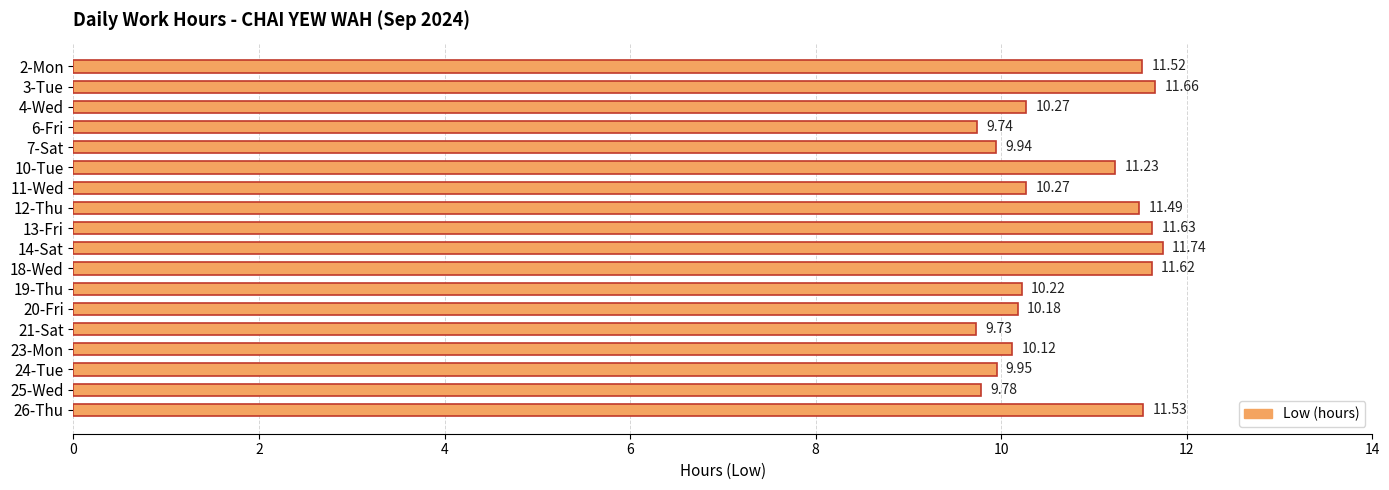

What is the ratio of the value at 20-Fri to the value at 4-Wed?

1.0